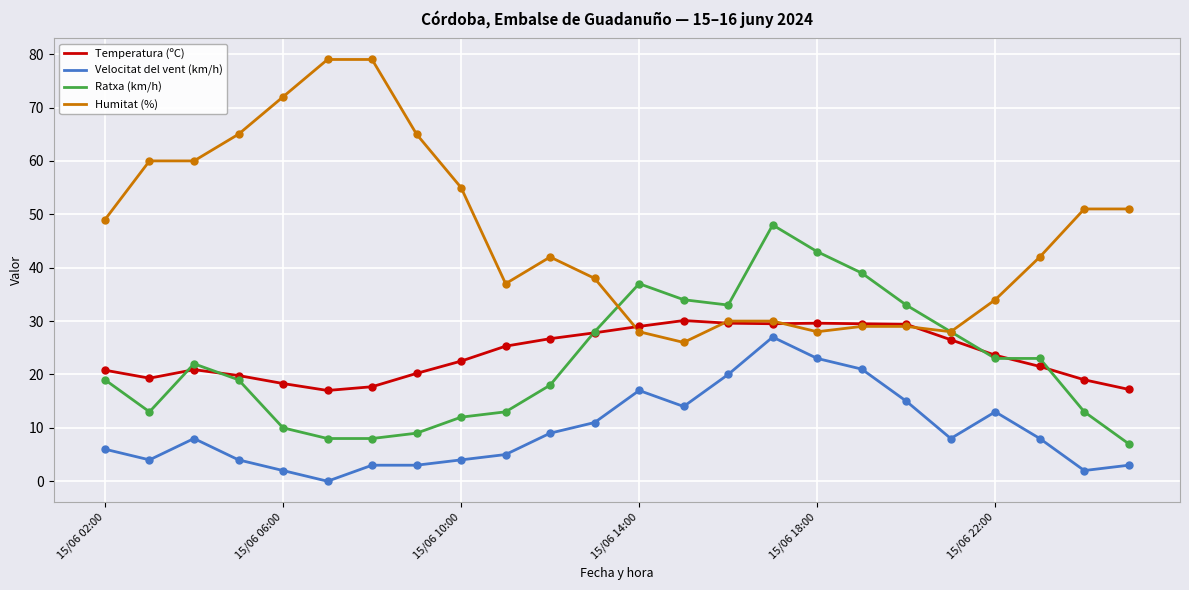

Which series has the largest total across all categories?

Humitat (%)